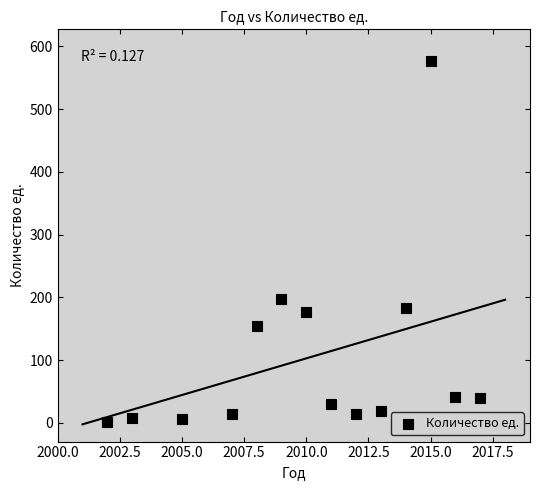

What is the range of X values (max minus min)?

15